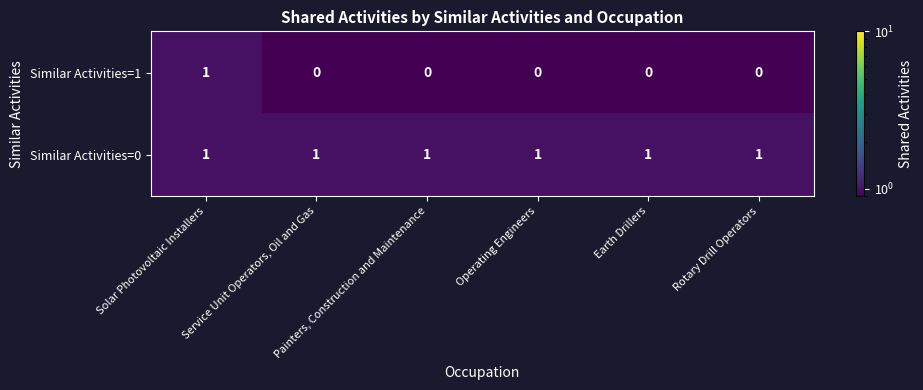

Rank the series by their average value, from highest to lowest.

Similar Activities=0, Similar Activities=1